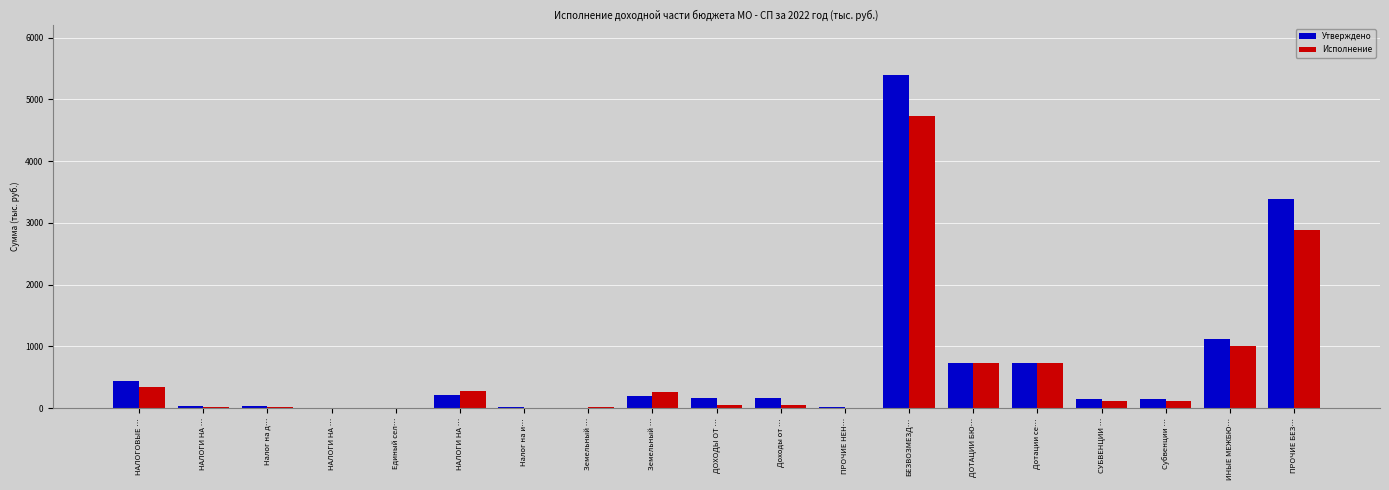

What is the value of the Исполнение bar at the 11th from the left?

52.5